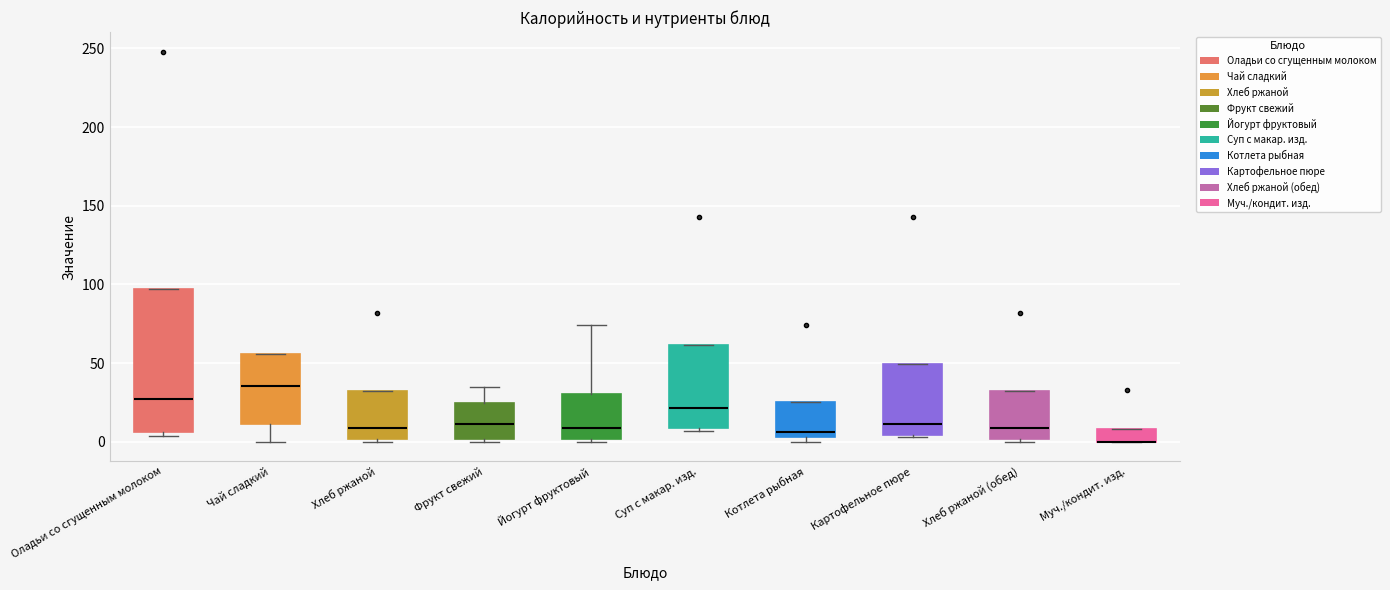

Where does the median line of the box for Фрукт свежий sit on the y-axis? The values are not printed on the chart, so give them approximately, as read against the axis.

10